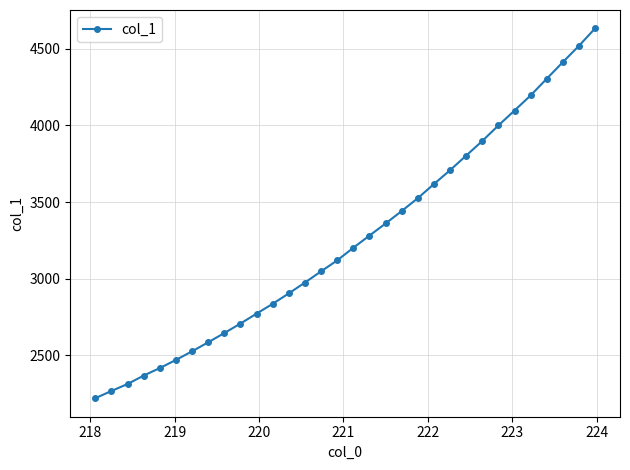

What is the greatest value displayed?

4631.5